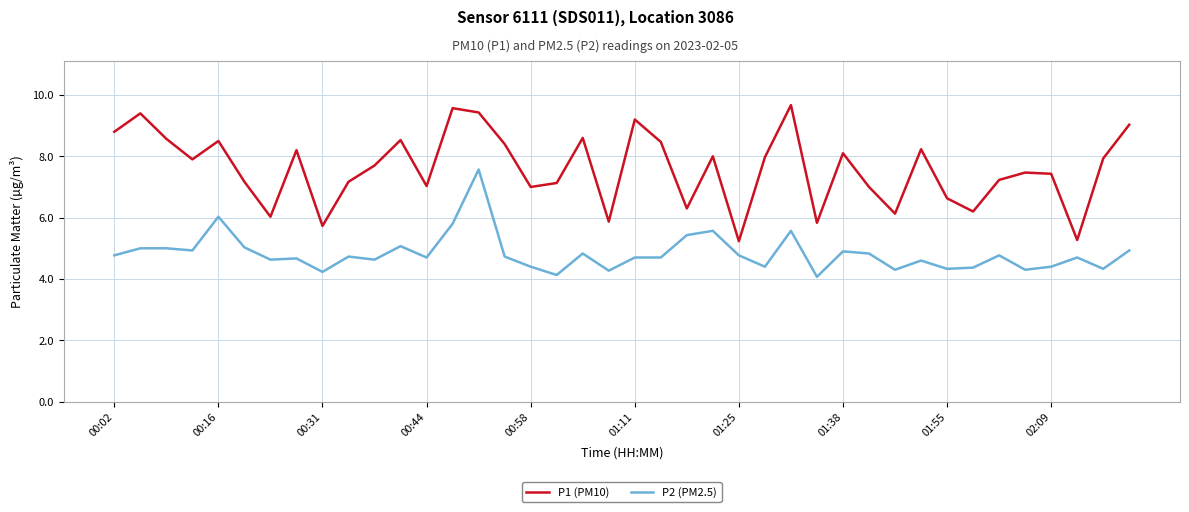

Is this an area chart (filled region under the line)?

No